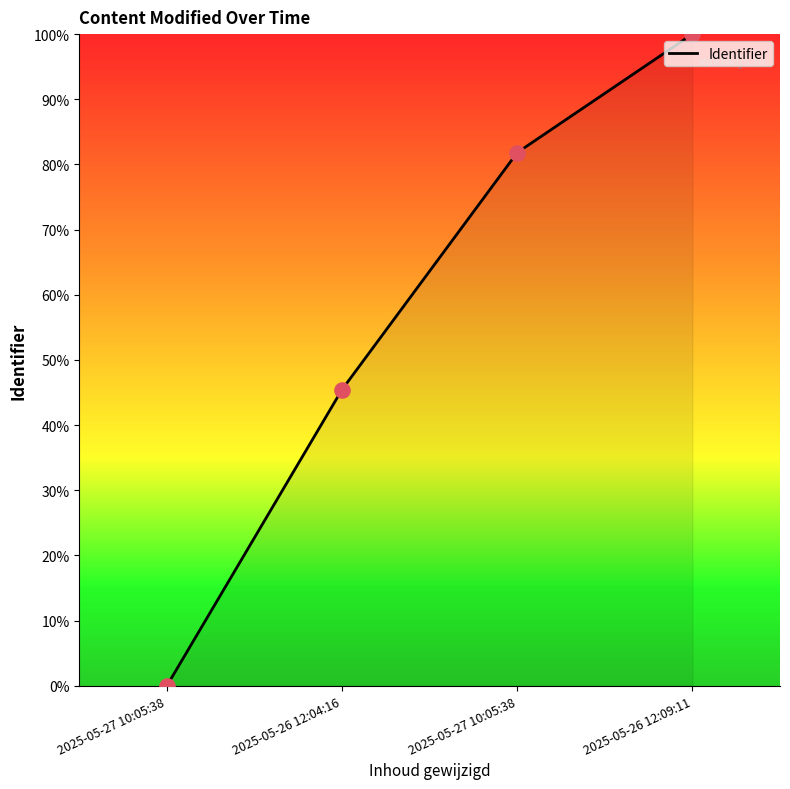

Does the chart have visible grid lines?

No